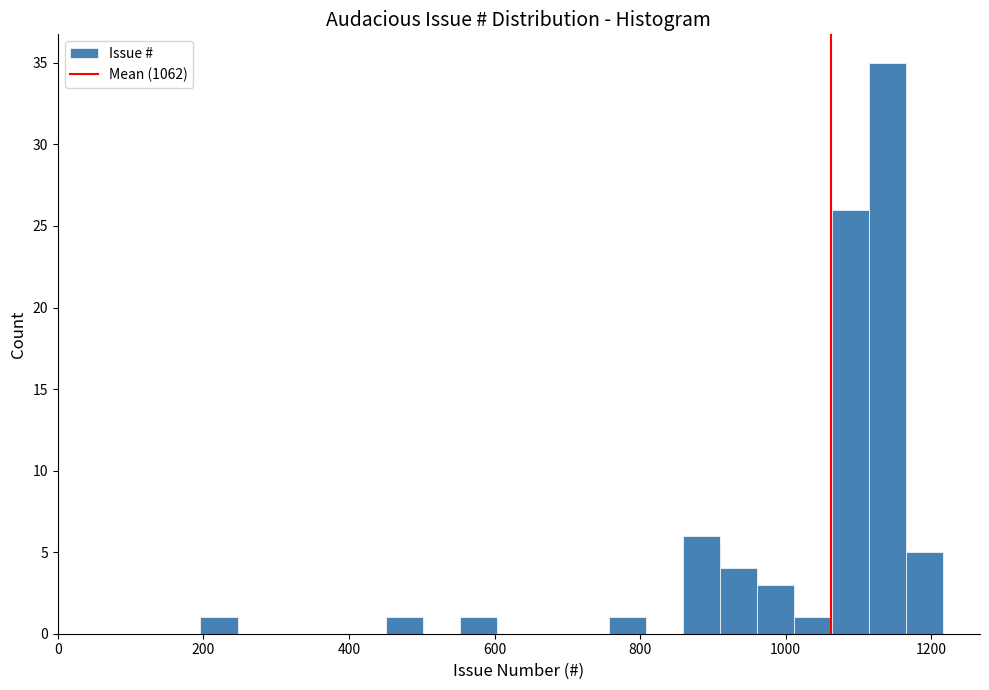

Around what value on the x-axis is the tallest bar? Give the approximate position of its centre, as read against the axis.

1140